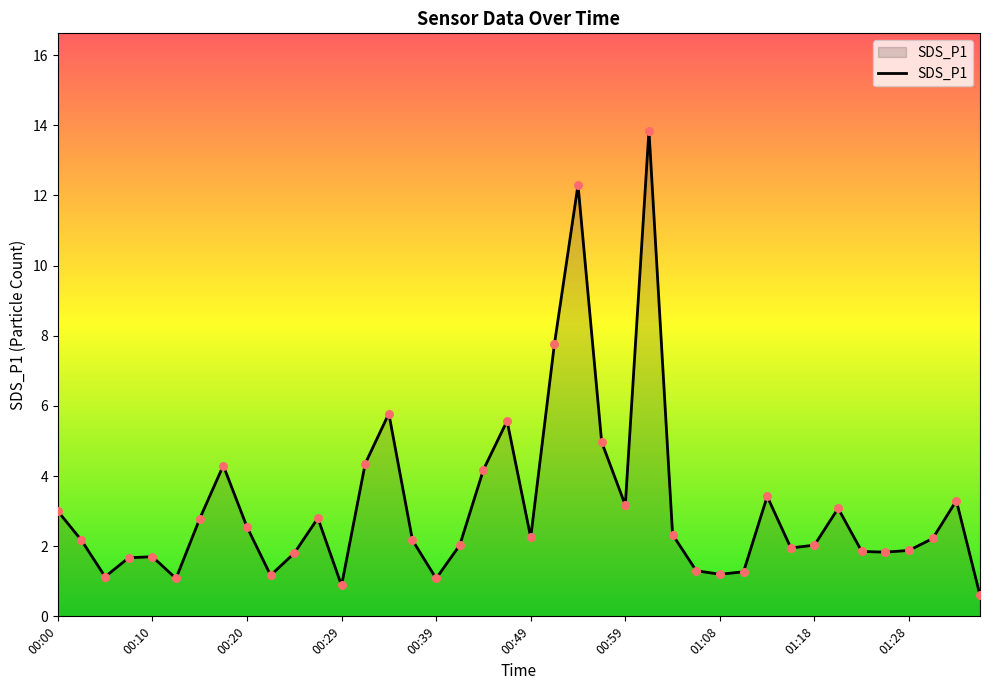

What is the smallest value displayed?

0.6